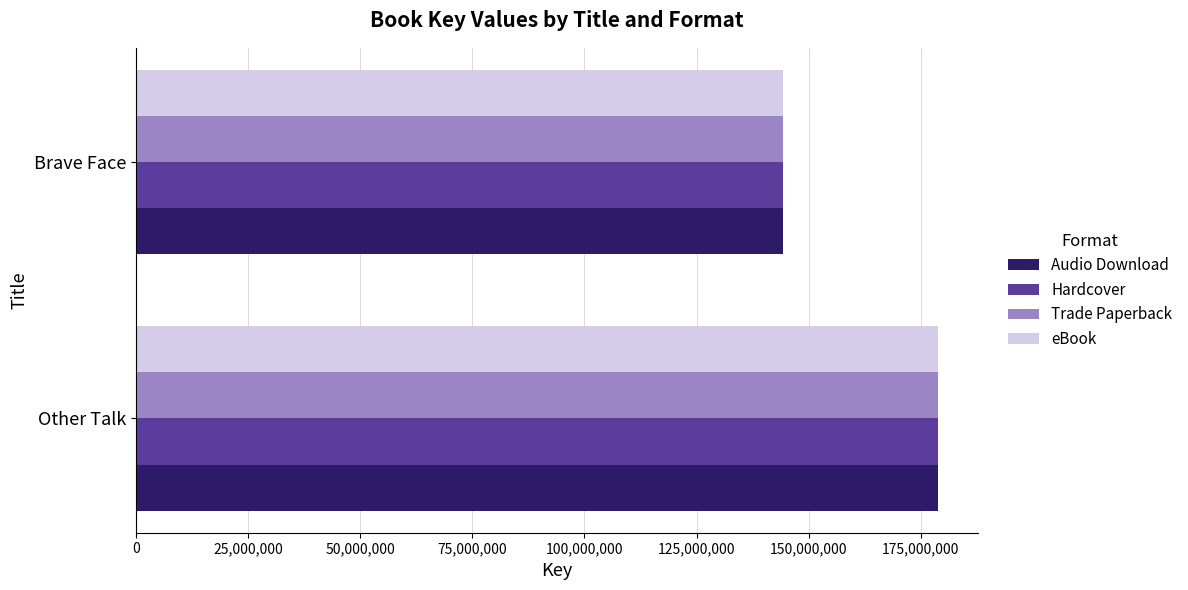

Which category has the lowest value in the eBook series?

Brave Face